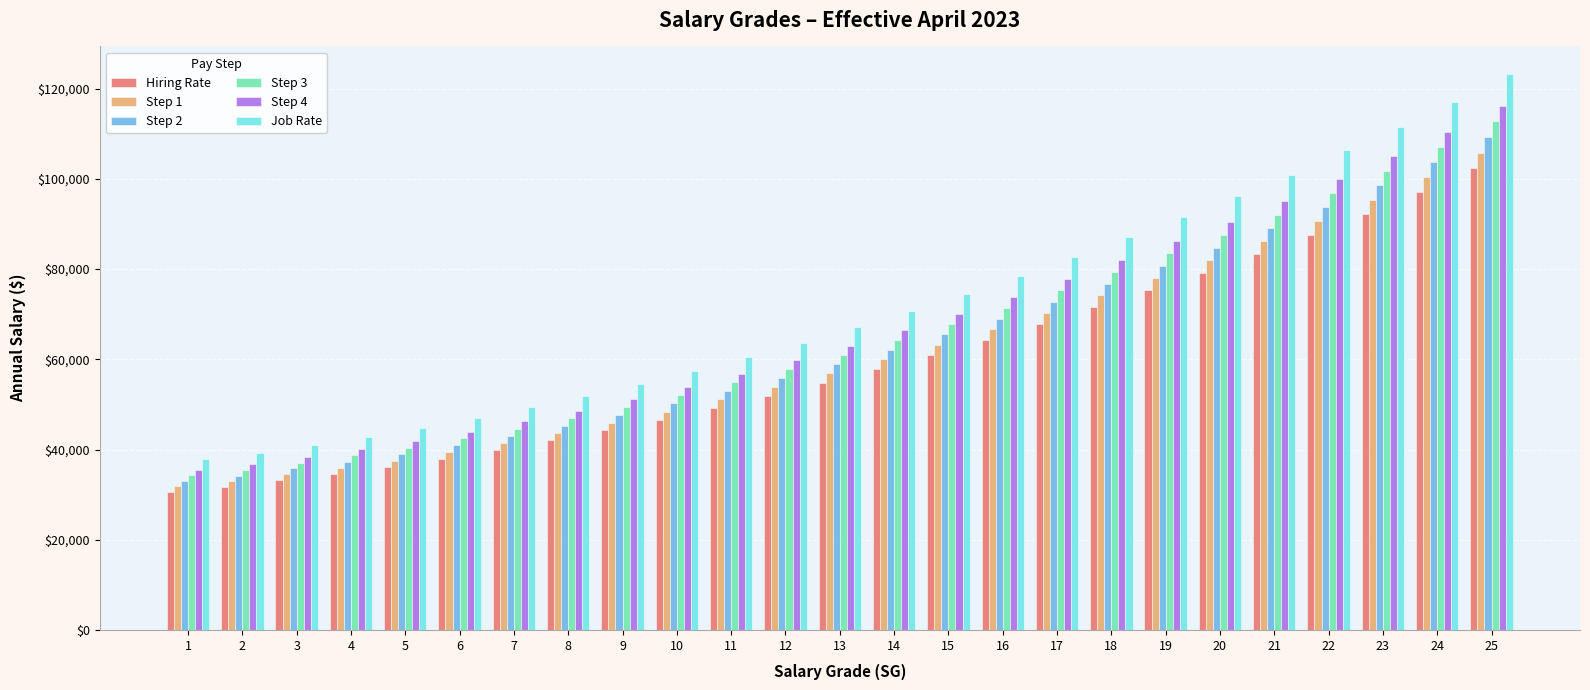

Reading right to left, what are all the values shown in this chart?

Hiring Rate: 102355	97068	92205	87586	83256	79122	75370	71585	67851	64365	61045	57843	54820	51854	49239	46616	44227	42005	39881	37863	36089	34558	33167	31717	30679
Step 1: 105831	100398	95416	90710	86205	81953	78080	74176	70321	66708	63286	59999	56876	53826	51127	48431	45952	43657	41471	39395	37542	35942	34480	32976	31874
Step 2: 109307	103728	98627	93834	89154	84784	80790	76767	72791	69051	65527	62155	58932	55798	53015	50246	47677	45309	43061	40927	38995	37326	35793	34235	33069
Step 3: 112783	107058	101838	96958	92103	87615	83500	79358	75261	71394	67768	64311	60988	57770	54903	52061	49402	46961	44651	42459	40448	38710	37106	35494	34264
Step 4: 116259	110388	105049	100082	95052	90446	86210	81949	77731	73737	70009	66467	63044	59742	56791	53876	51127	48613	46241	43991	41901	40094	38419	36753	35459
Job Rate: 123211	117048	111471	106330	100950	96108	91630	87131	82671	78423	74491	70779	67156	63686	60567	57506	54577	51917	49421	47055	44807	42862	41045	39271	37849